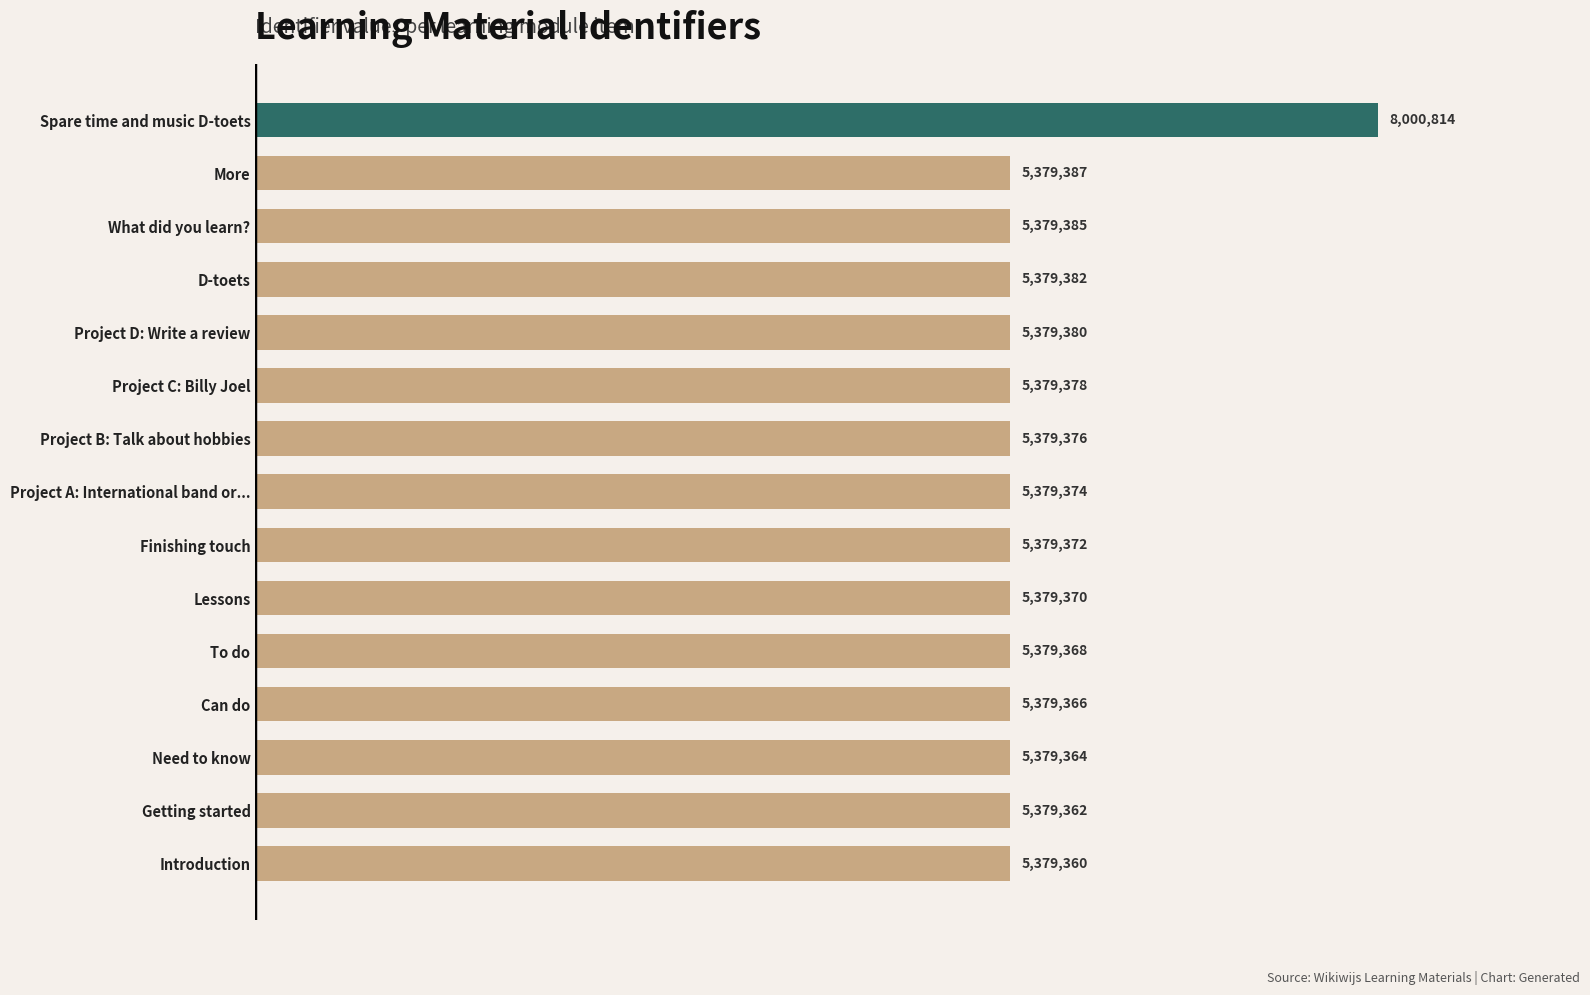

What is the smallest value displayed?

5379360